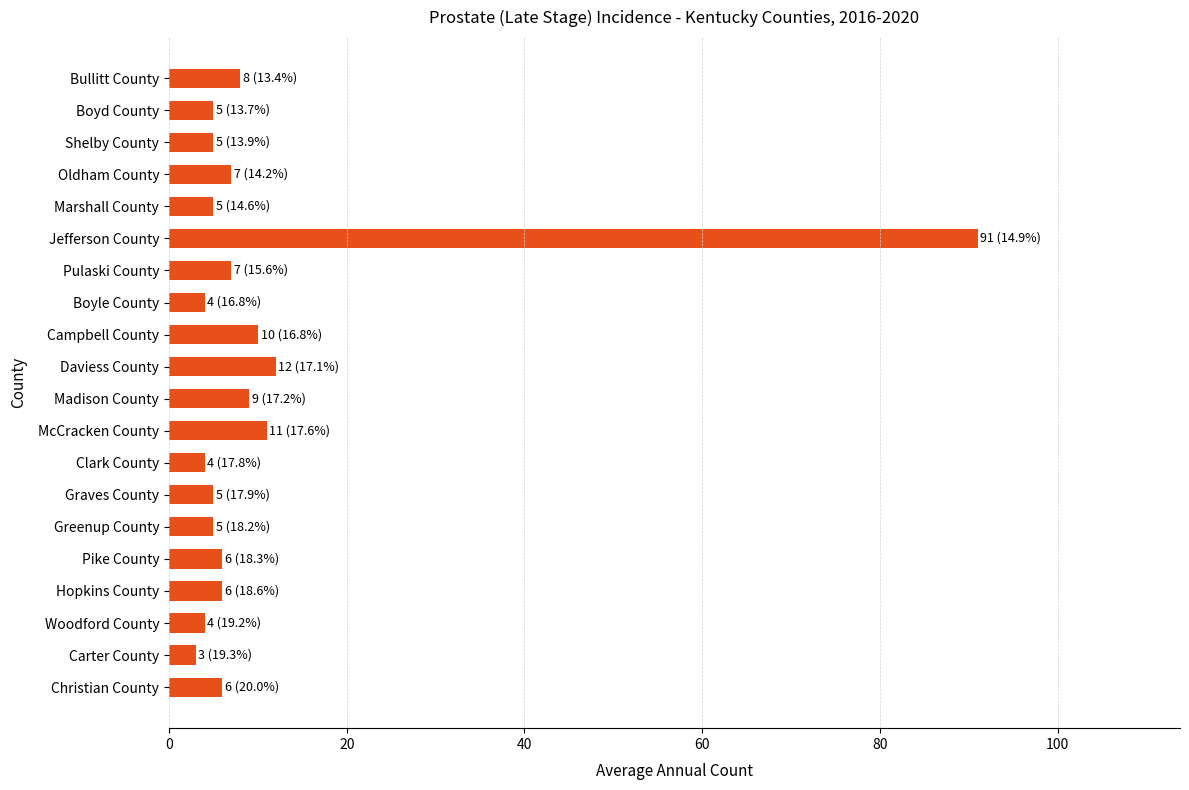

True or false: the data shows 5 at Graves County.

True